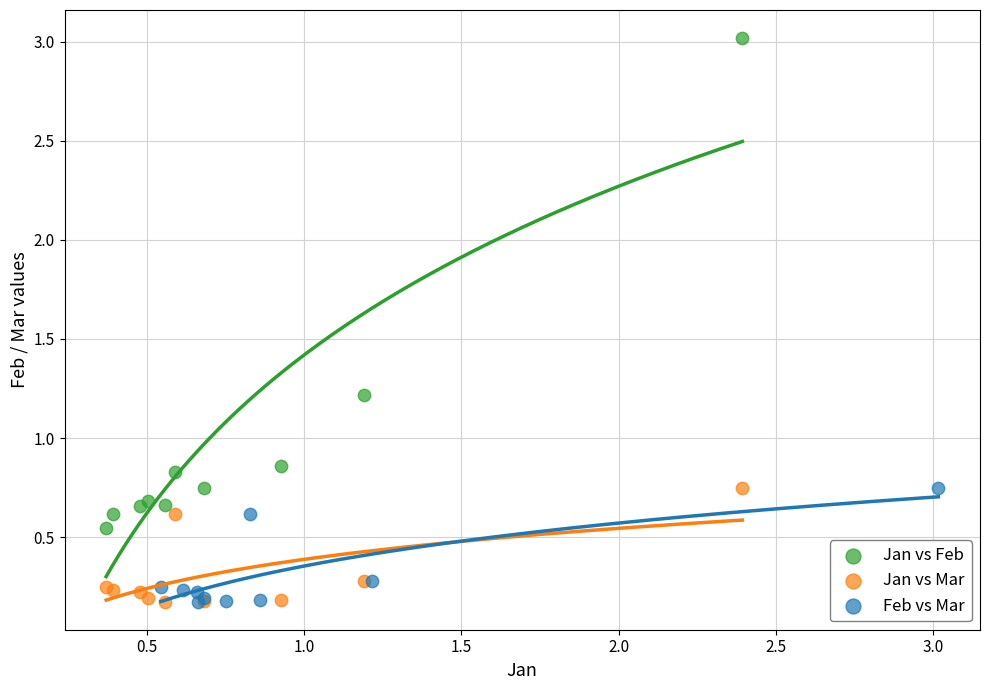

Which series has the widest spread of Y values?

Jan vs Feb